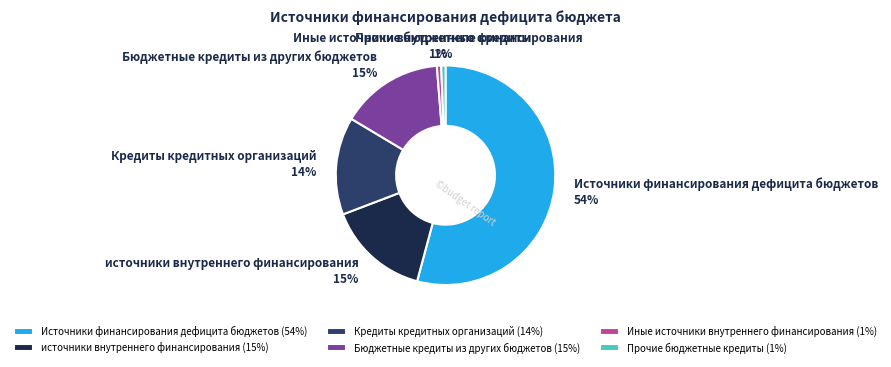

To the nearest percent, what is the average slice percentage?

17%